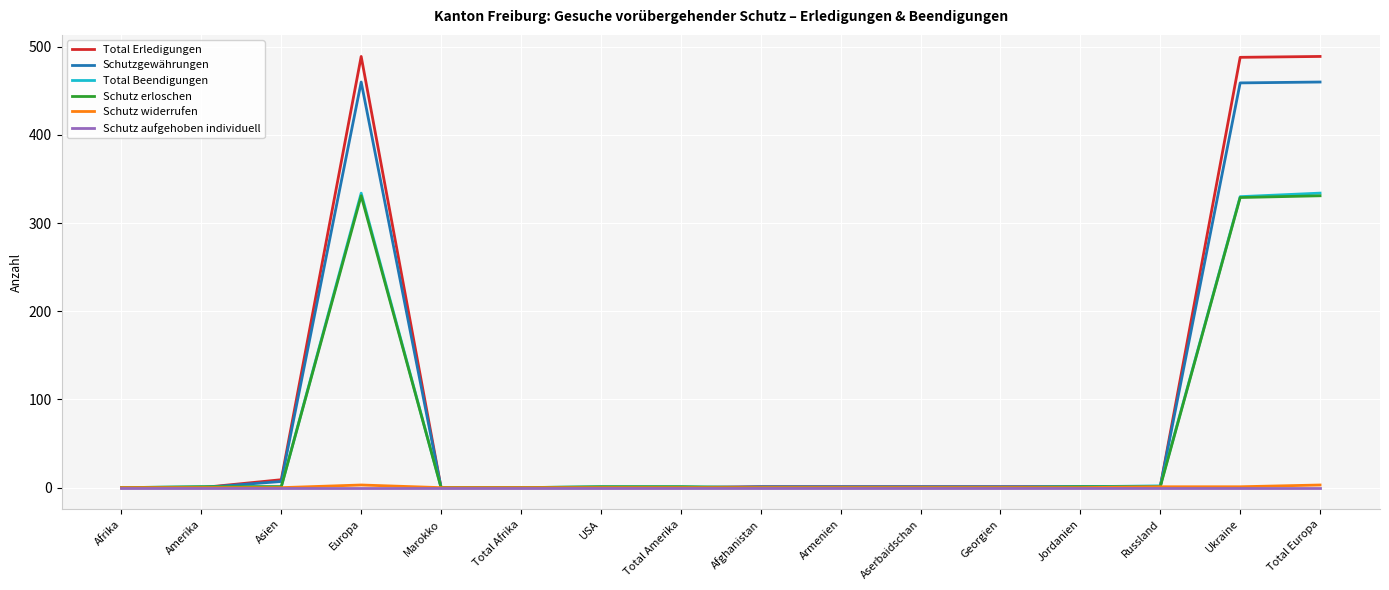

How many values in the Schutz widerrufen series exceed 0?

4